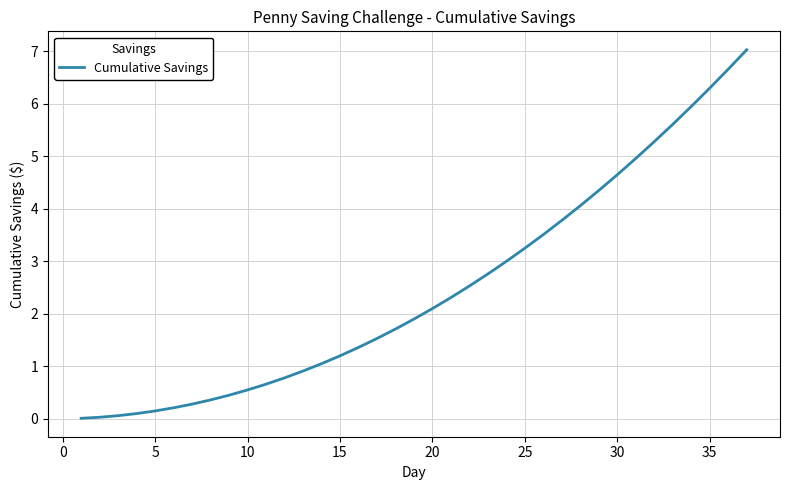

What is the maximum value shown in the chart?

7.0